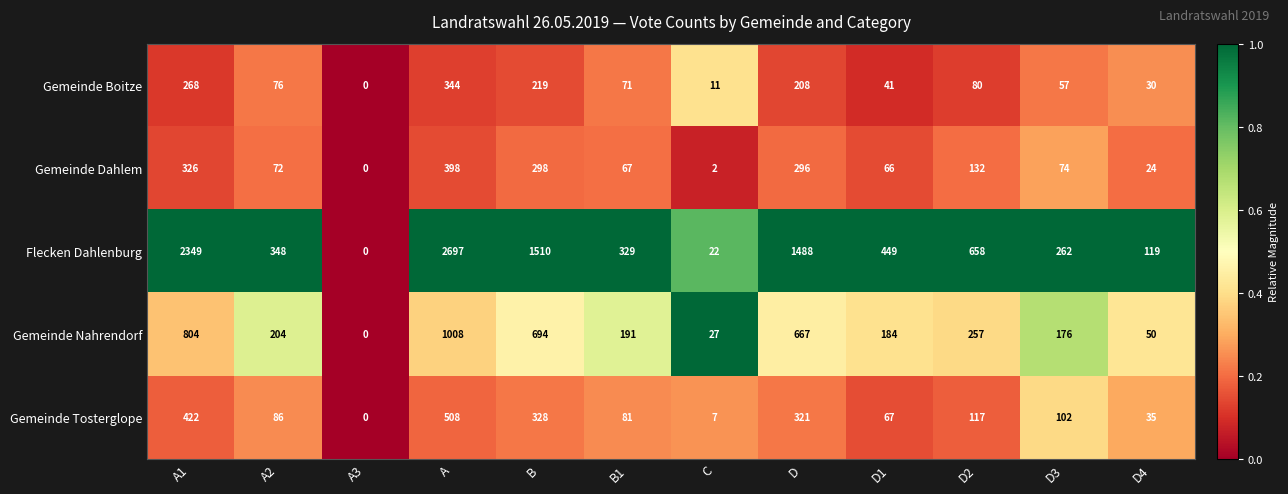

Rank the series by their maximum value, from lowest to highest.

Gemeinde Boitze, Gemeinde Dahlem, Gemeinde Tosterglope, Gemeinde Nahrendorf, Flecken Dahlenburg